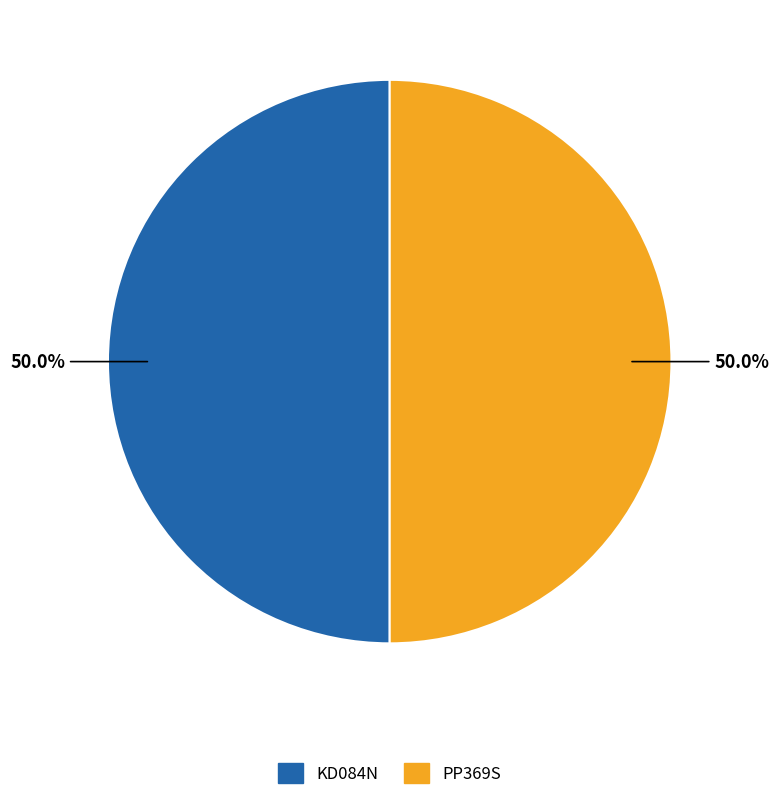

What percentage is NOT represented by PP369S?

50.0%